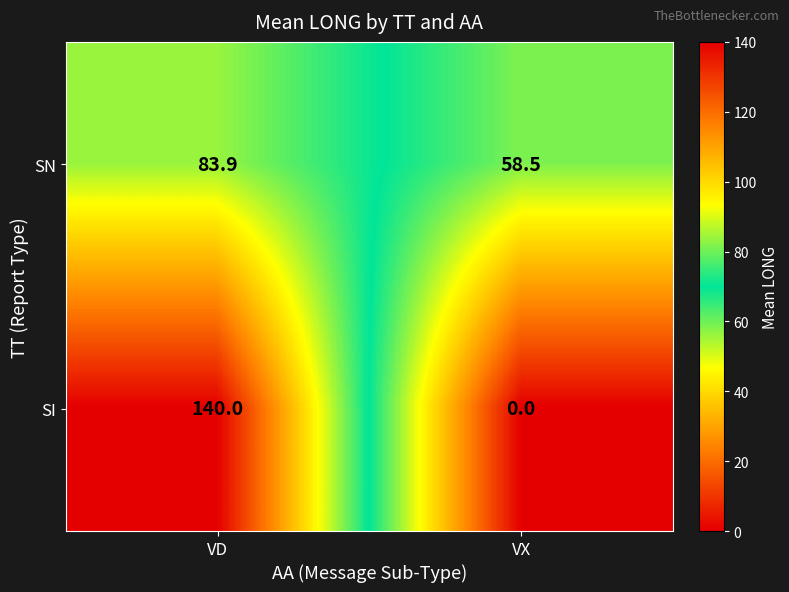

What is the difference between the SI values at VD and VX?

140.0